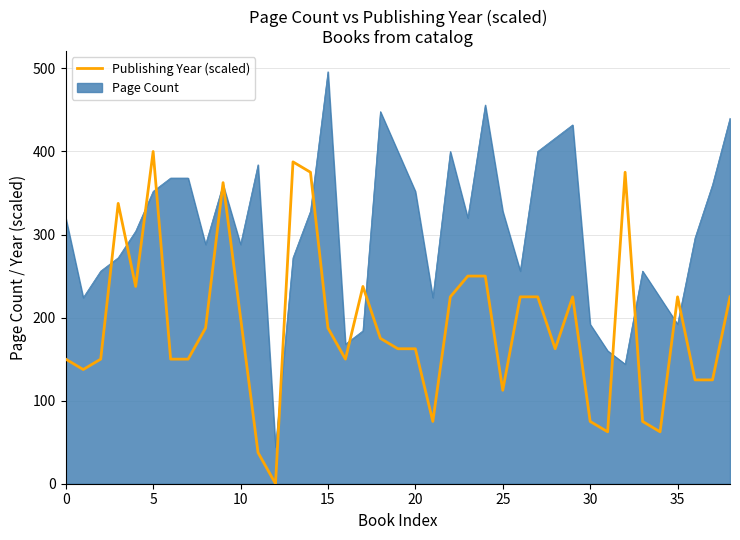

Which series has the largest range (max minus min)?

Page Count